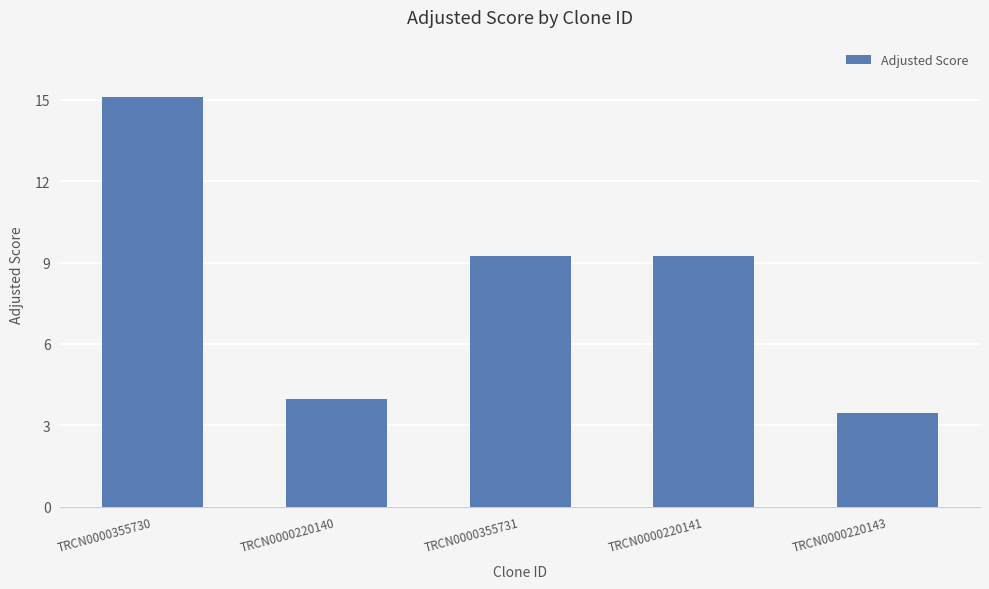

Approximately how many times larger is the value at TRCN0000220143 compared to TRCN0000220140?

0.9